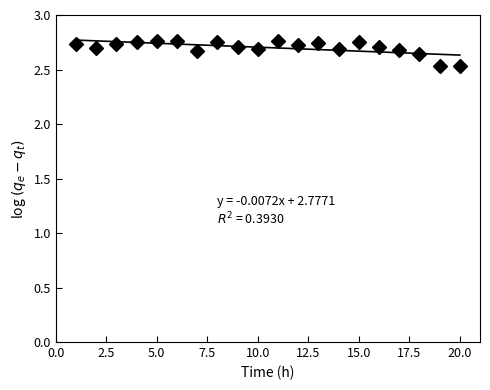

Count the values in the range 2 to 3.

20